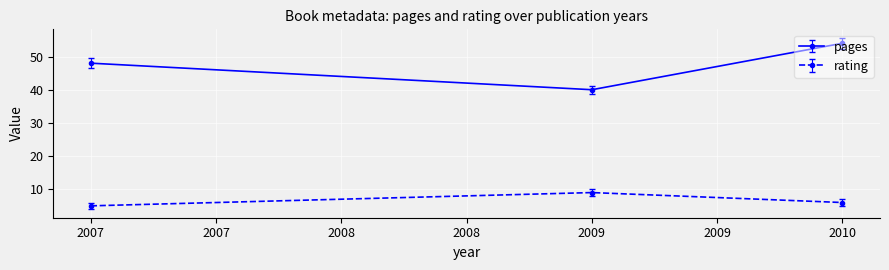

At which category is the sum across all series the highest?

2010